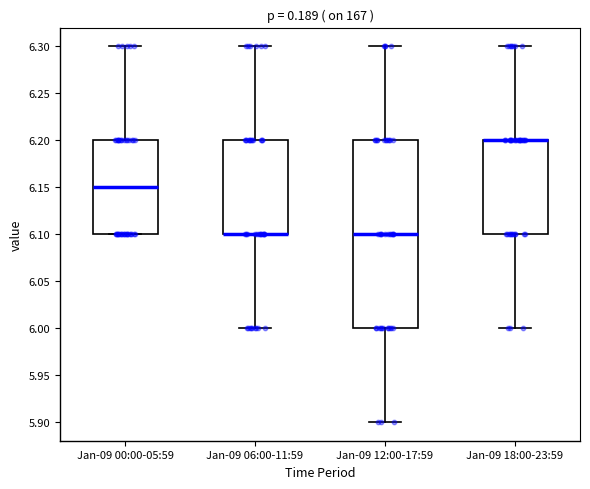

Reading left to right, transcribe this box plot: for each box, give where its median line is, the range the box spans, and where its two whiskers end, as read against the y-axis. The values are not printed on the chart, so give them approximately, as read against the axis.

Jan-09 00:00-05:59: median 6.15, box 6.10 to 6.20, whiskers 6.10 to 6.30
Jan-09 06:00-11:59: median 6.10 (drawn on the box's lower edge), box 6.10 to 6.20, whiskers 6.00 to 6.30
Jan-09 12:00-17:59: median 6.10, box 6.00 to 6.20, whiskers 5.90 to 6.30
Jan-09 18:00-23:59: median 6.20 (drawn on the box's upper edge), box 6.10 to 6.20, whiskers 6.00 to 6.30